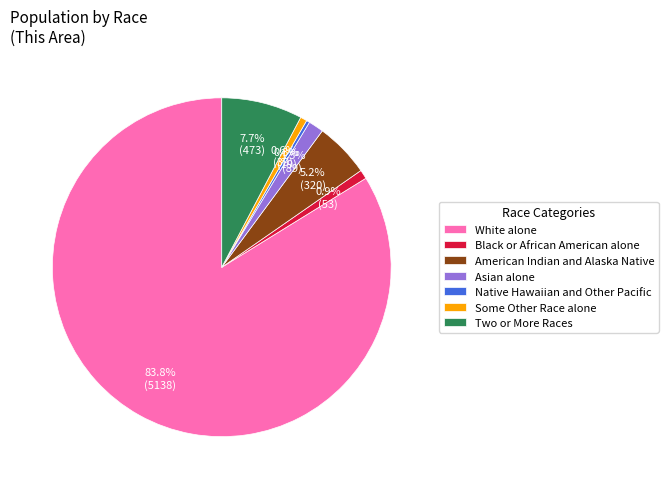

Approximately how many times larger is the value at Some Other Race alone compared to Asian alone?

0.4